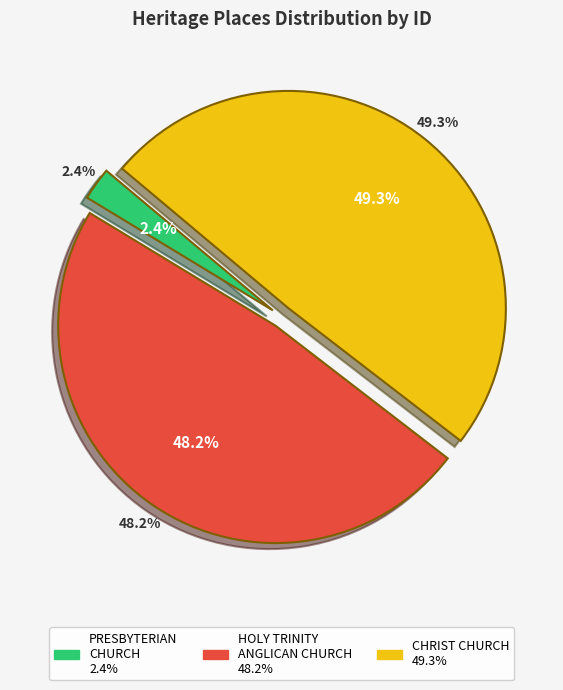

Combined, what portion of the pie is HOLY TRINITY ANGLICAN CHURCH AND SUNDAY and PRESBYTERIAN CHURCH?

50.7%